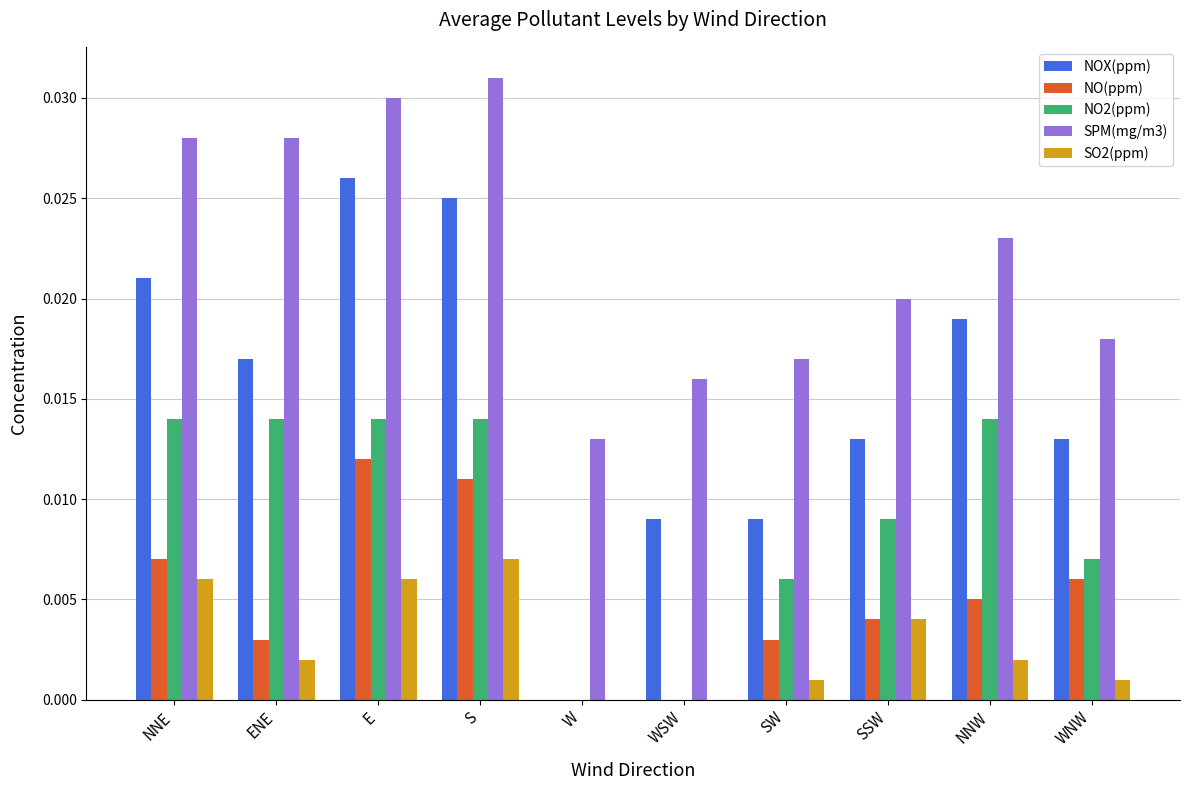

Which category has the highest value in the NO(ppm) series?

E